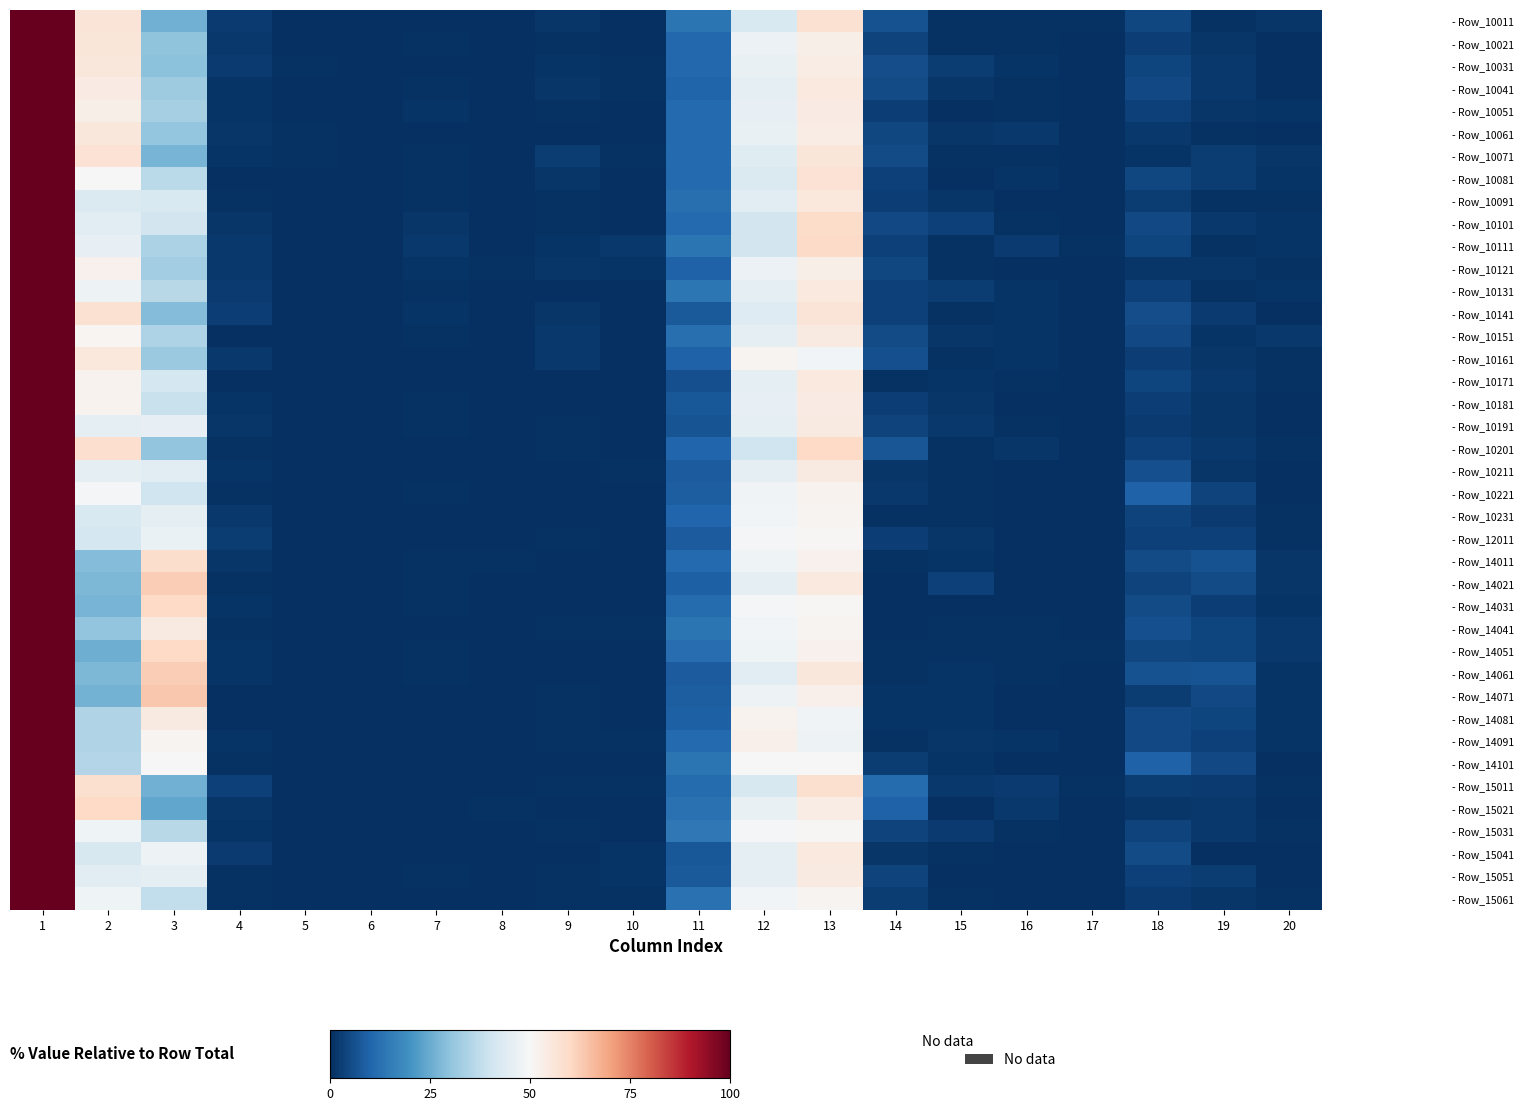

How many categories are shown in the chart?

20